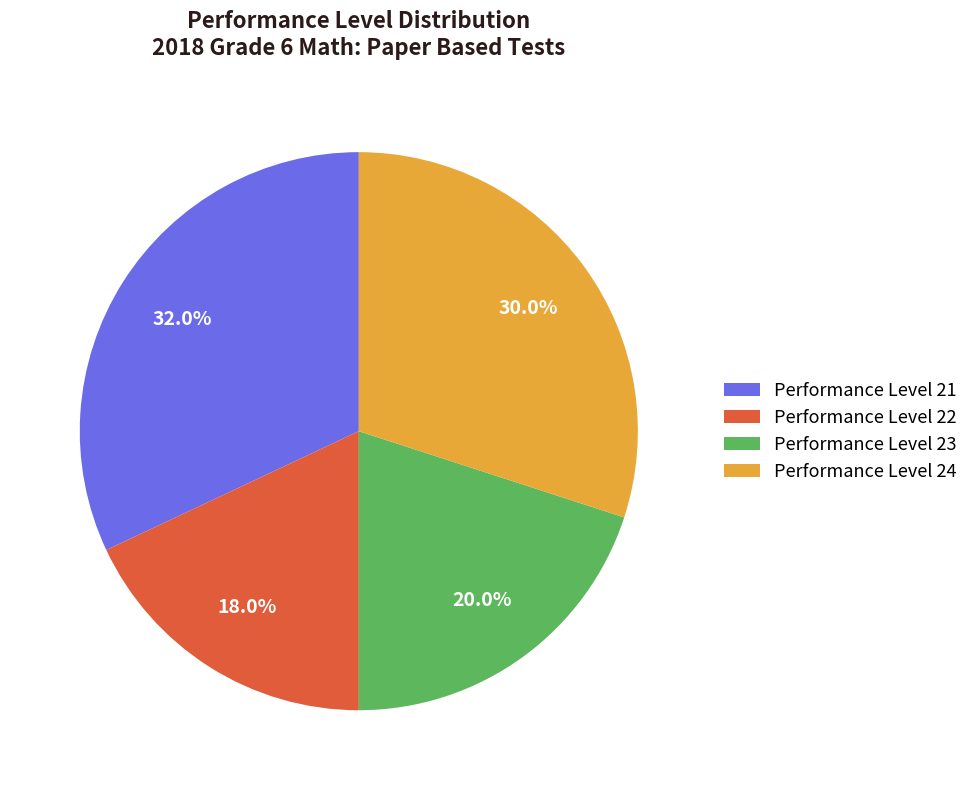

Which slice is the largest?

Performance Level 21